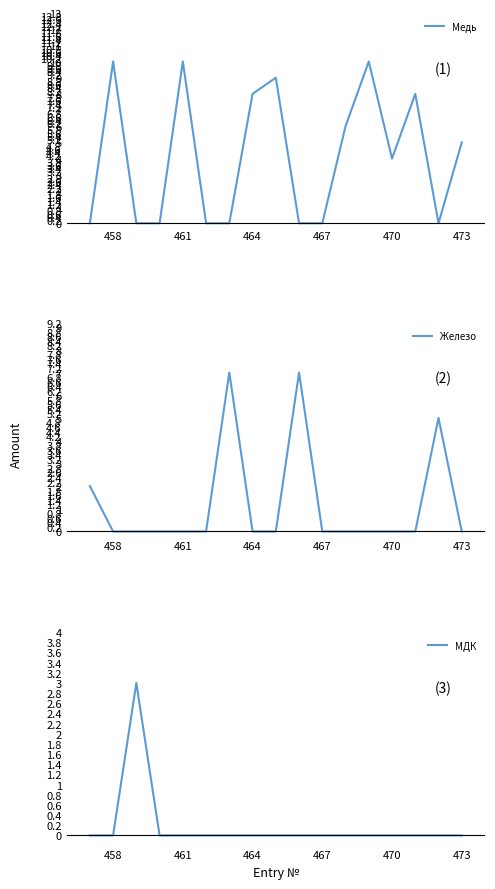

Which label corresponds to the smallest value in the chart?

470